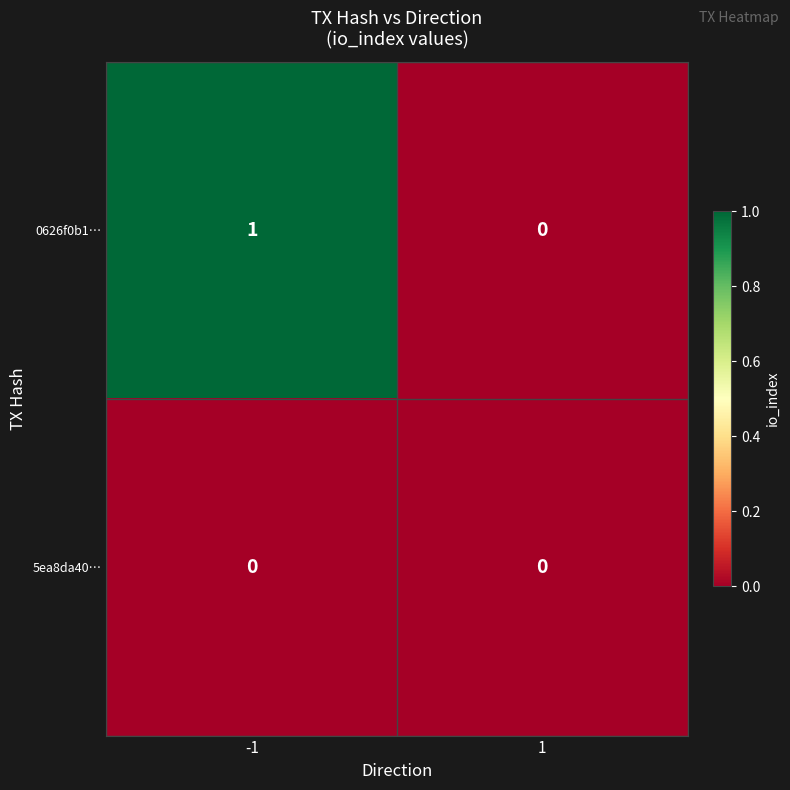

Rank the series at -1 from highest to lowest value.

0626f0b1…, 5ea8da40…